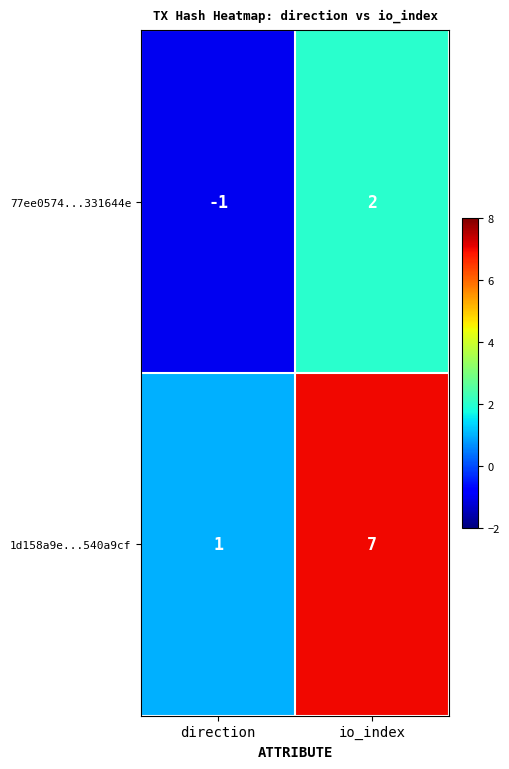

How many distinct data groups are displayed?

2